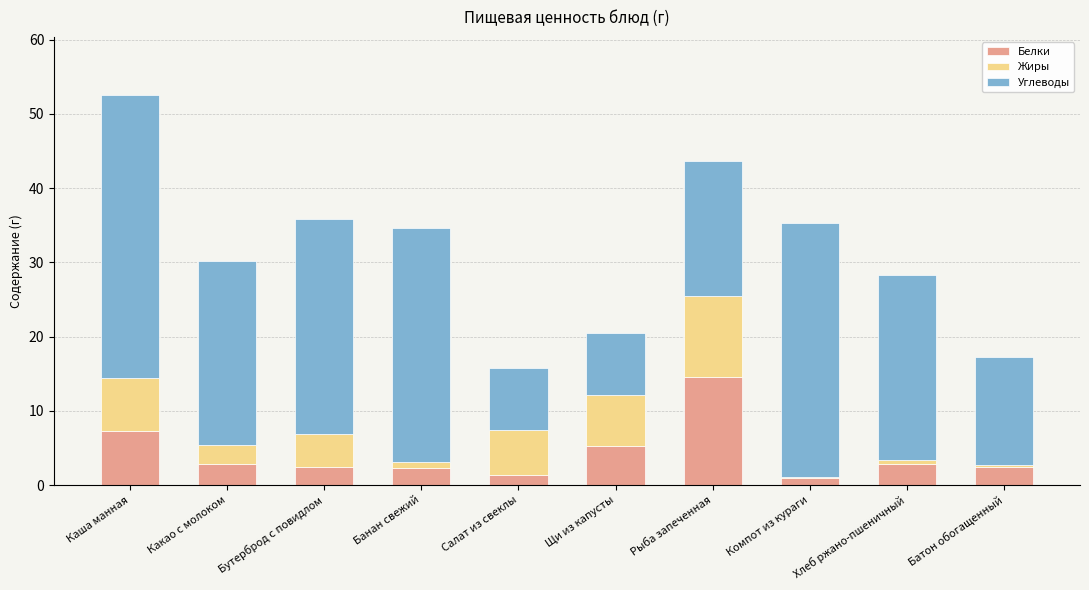

At which category is the sum across all series the highest?

Каша манная